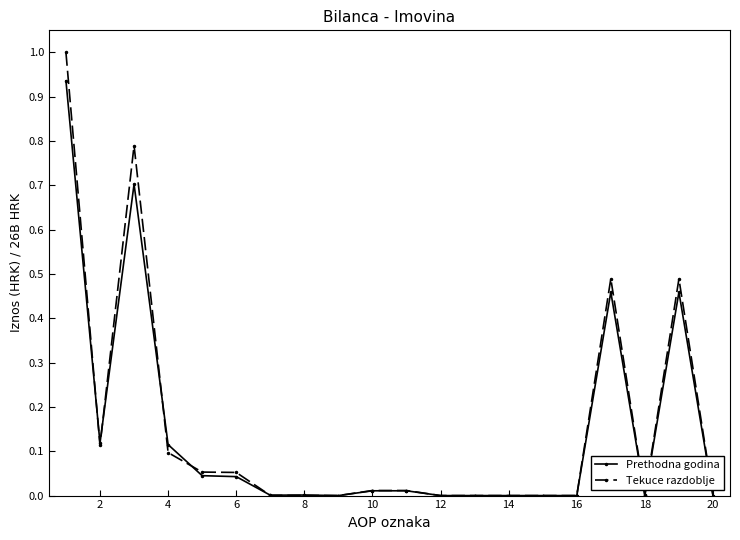

What is the value of the Tekuce razdoblje point at the 3rd from the left?

0.8